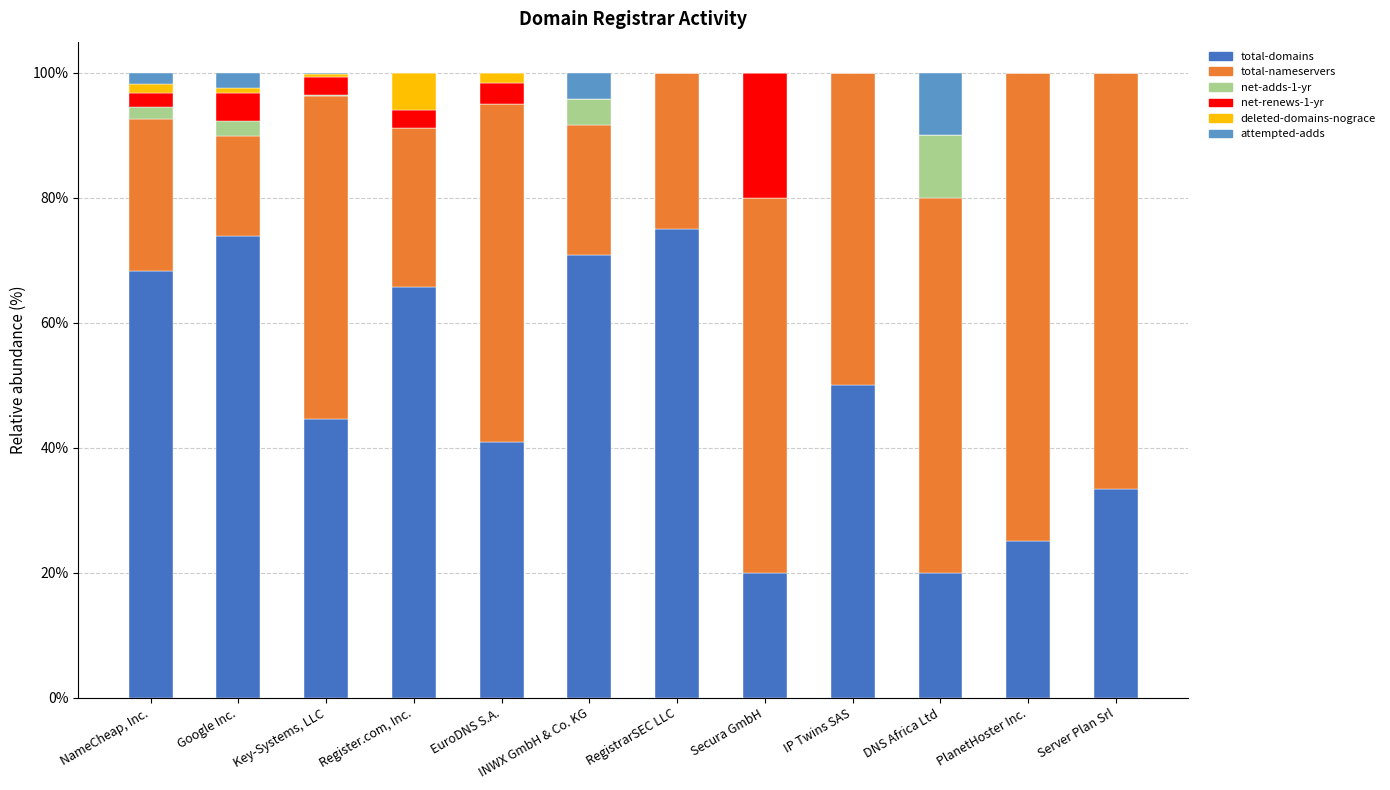

What is the sum of all total-domains values?

587.5